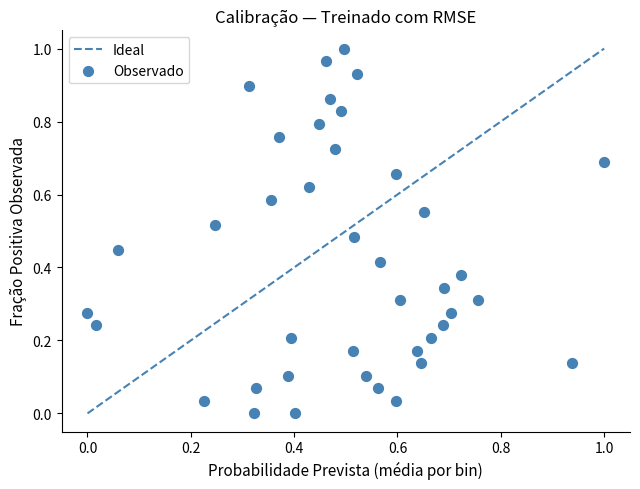

Count the number of points in this scatter plot.

40